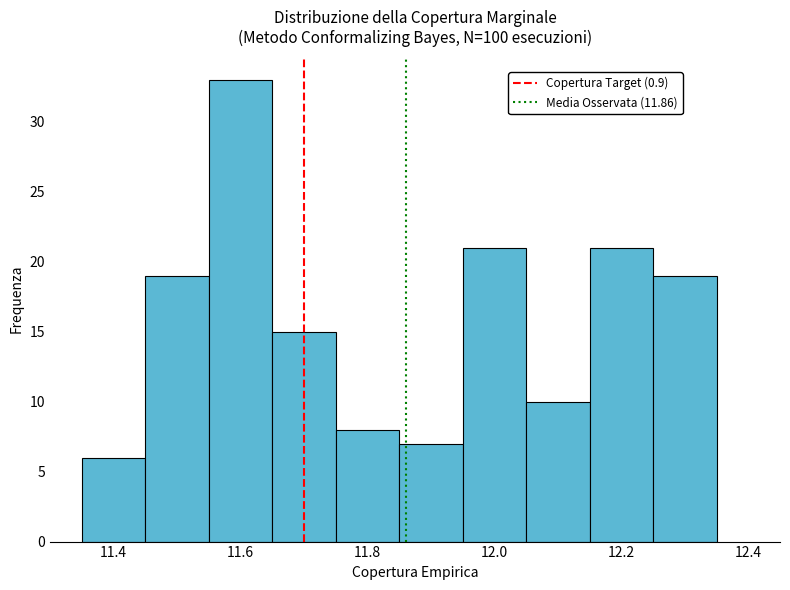

Which range on the x-axis has the tallest bar?

11.55 to 11.65